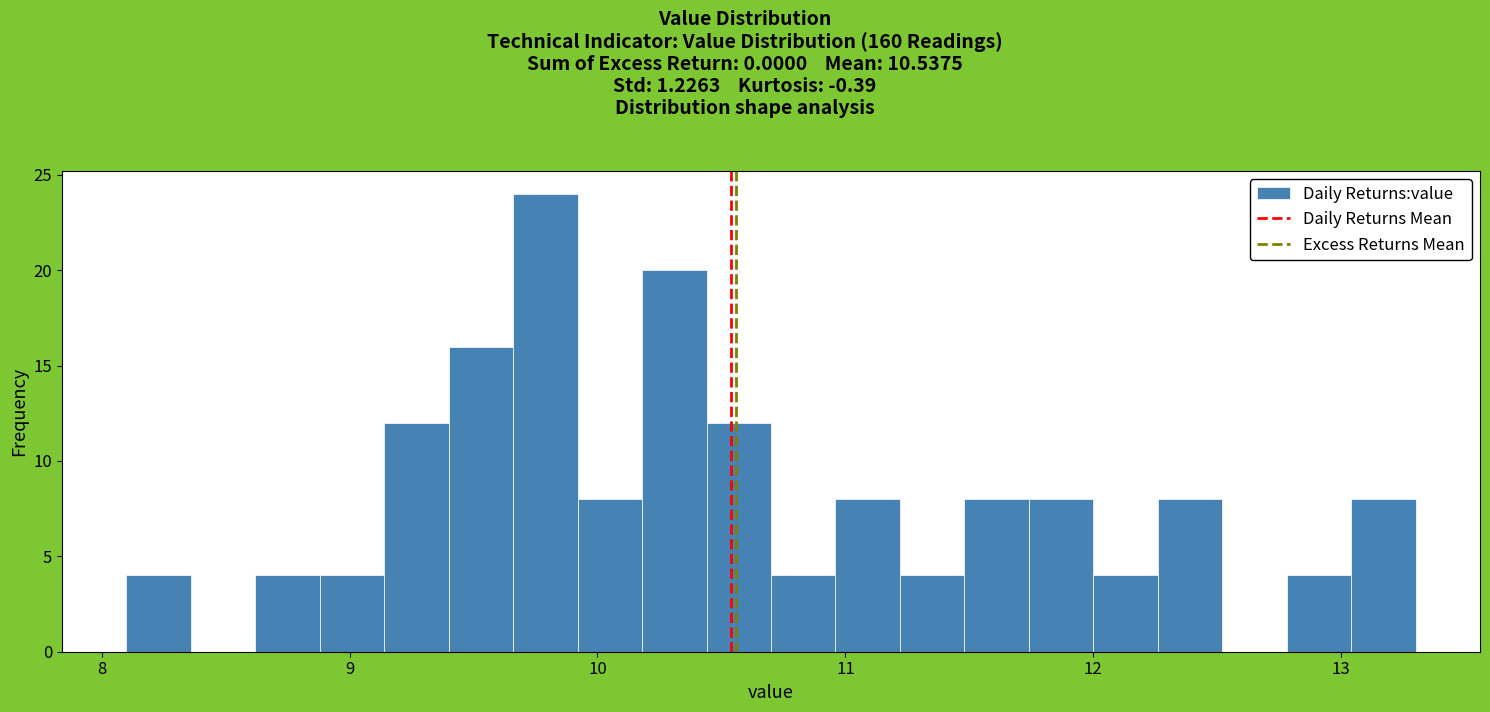

Around what value on the x-axis is the tallest bar? Give the approximate position of its centre, as read against the axis.

9.8